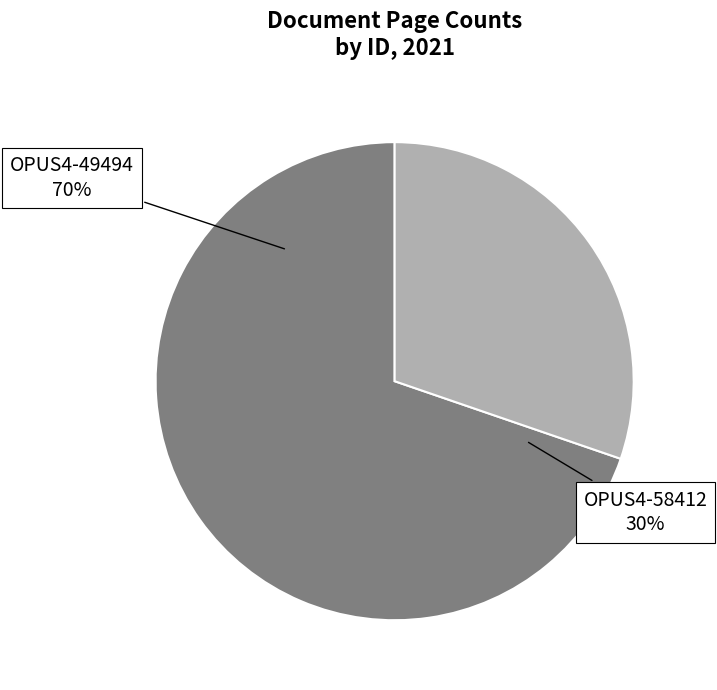

What percentage is the OPUS4-49494 slice, to the nearest percent?

70%